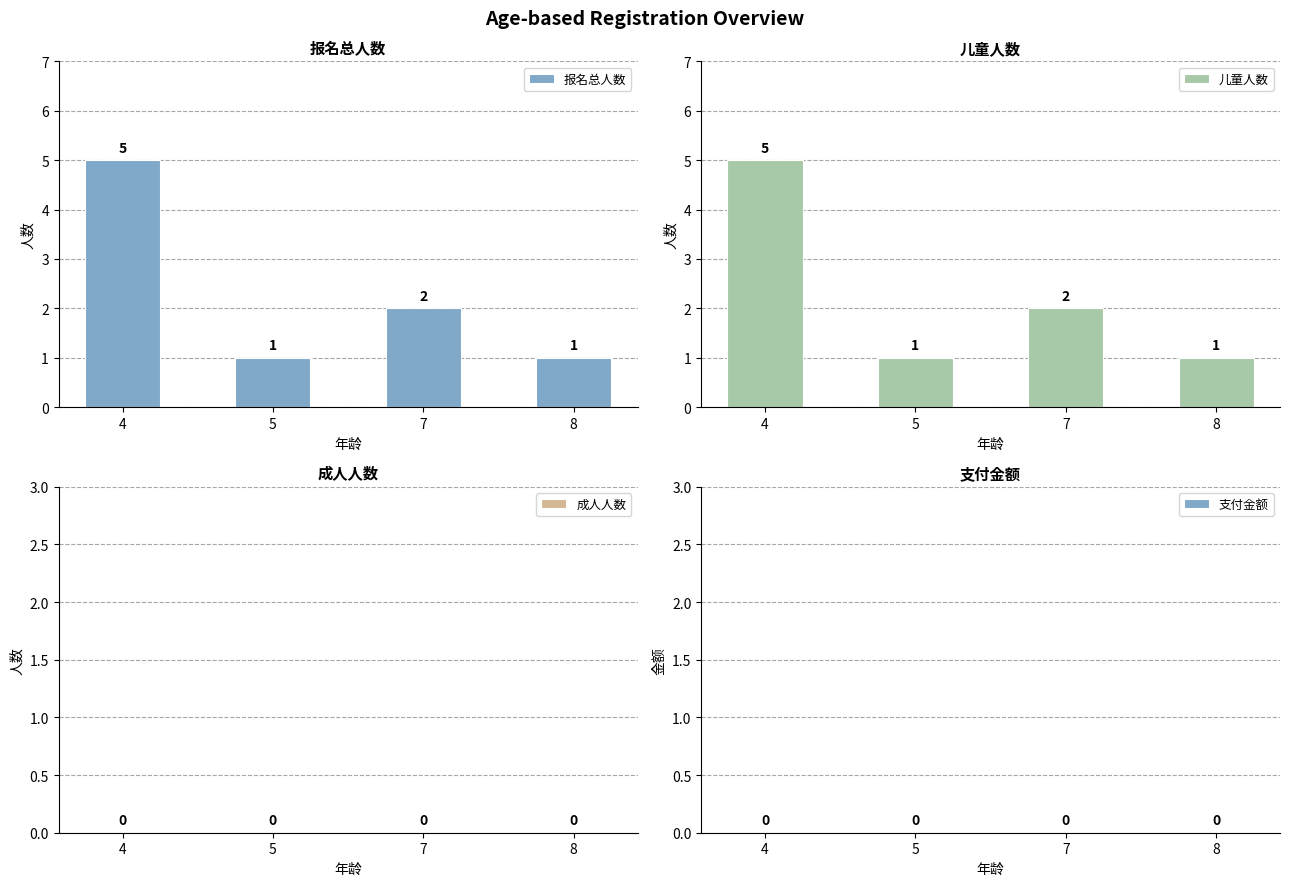

At which category is the sum across all series the highest?

4